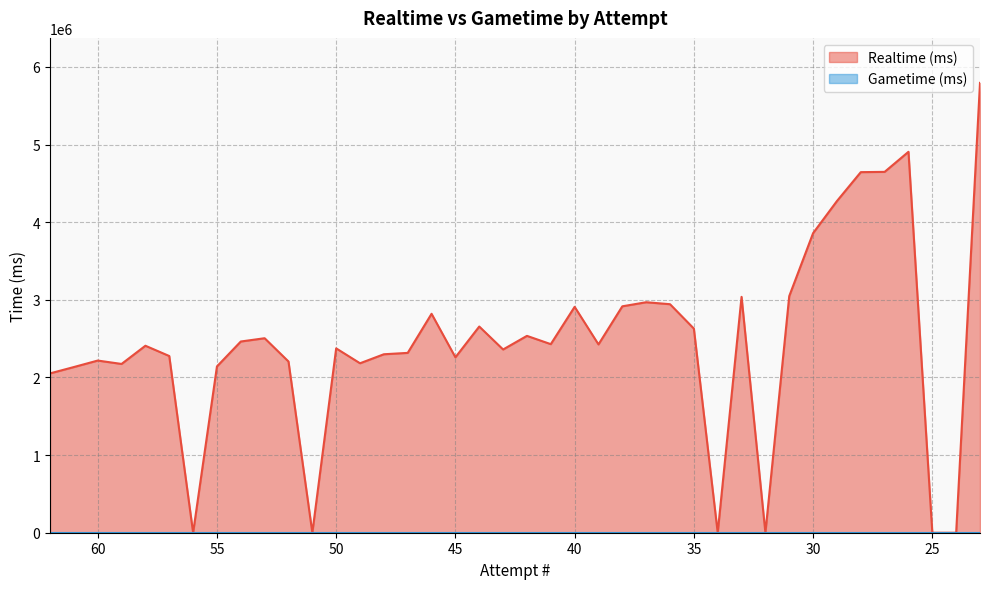

Reading left to right, what are all the values shown in this chart?

62=2052491	61=2134273	60=2217755	59=2174098	58=2408567	57=2276162	56=0	55=2142114	54=2463165	53=2505418	52=2205503	51=0	50=2374659	49=2182788	48=2298880	47=2316615	46=2820186	45=2259429	44=2656060	43=2360399	42=2535723	41=2429076	40=2909728	39=2425682	38=2916463	37=2969008	36=2943664	35=2629657	34=0	33=3038362	32=0	31=3047769	30=3858730	29=4272328	28=4644753	27=4648278	26=4906691	25=0	24=0	23=5794668